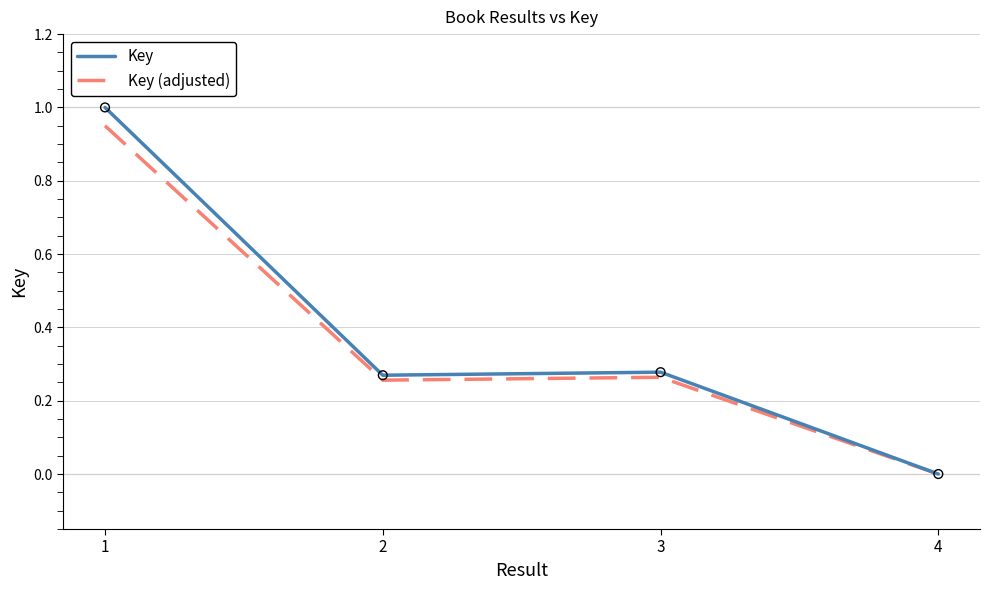

Between 3 and 4, which series saw the biggest shift?

Key